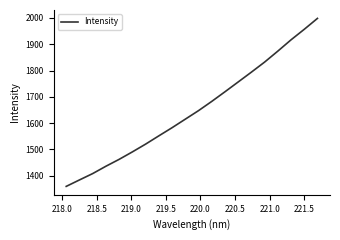

What is the smallest value displayed?

1358.8